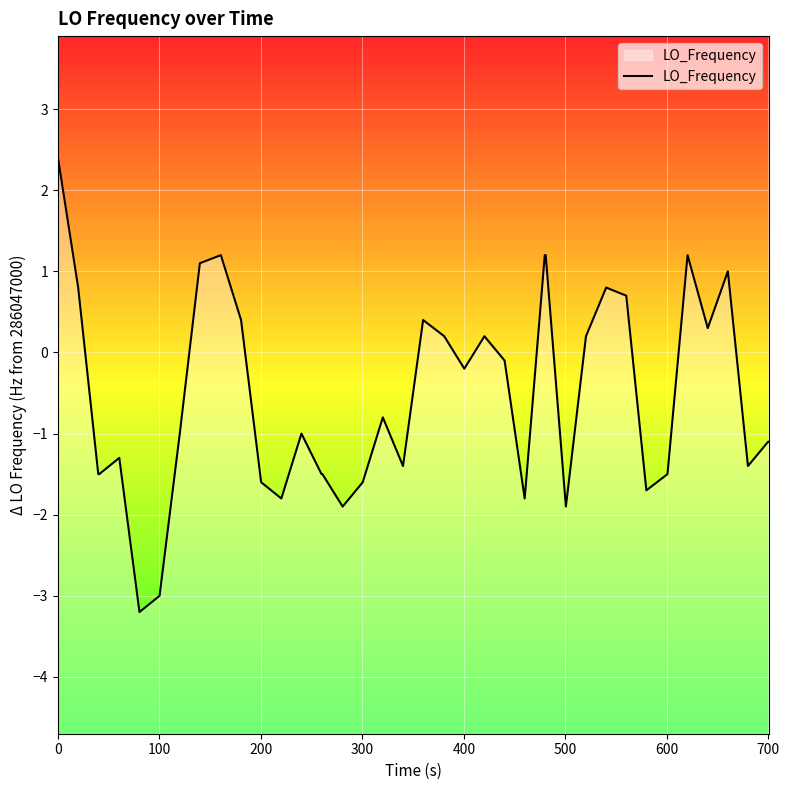

What is the average value?

-0.6